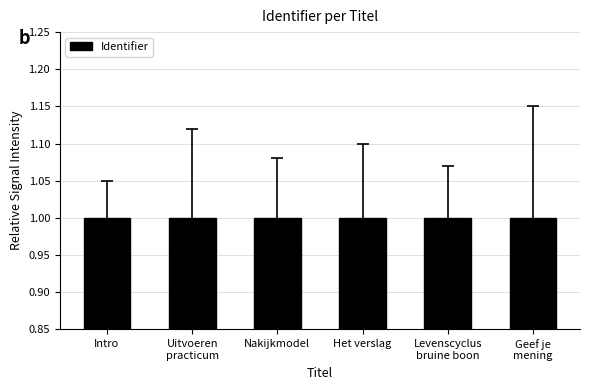

What is the smallest value displayed?

1.0